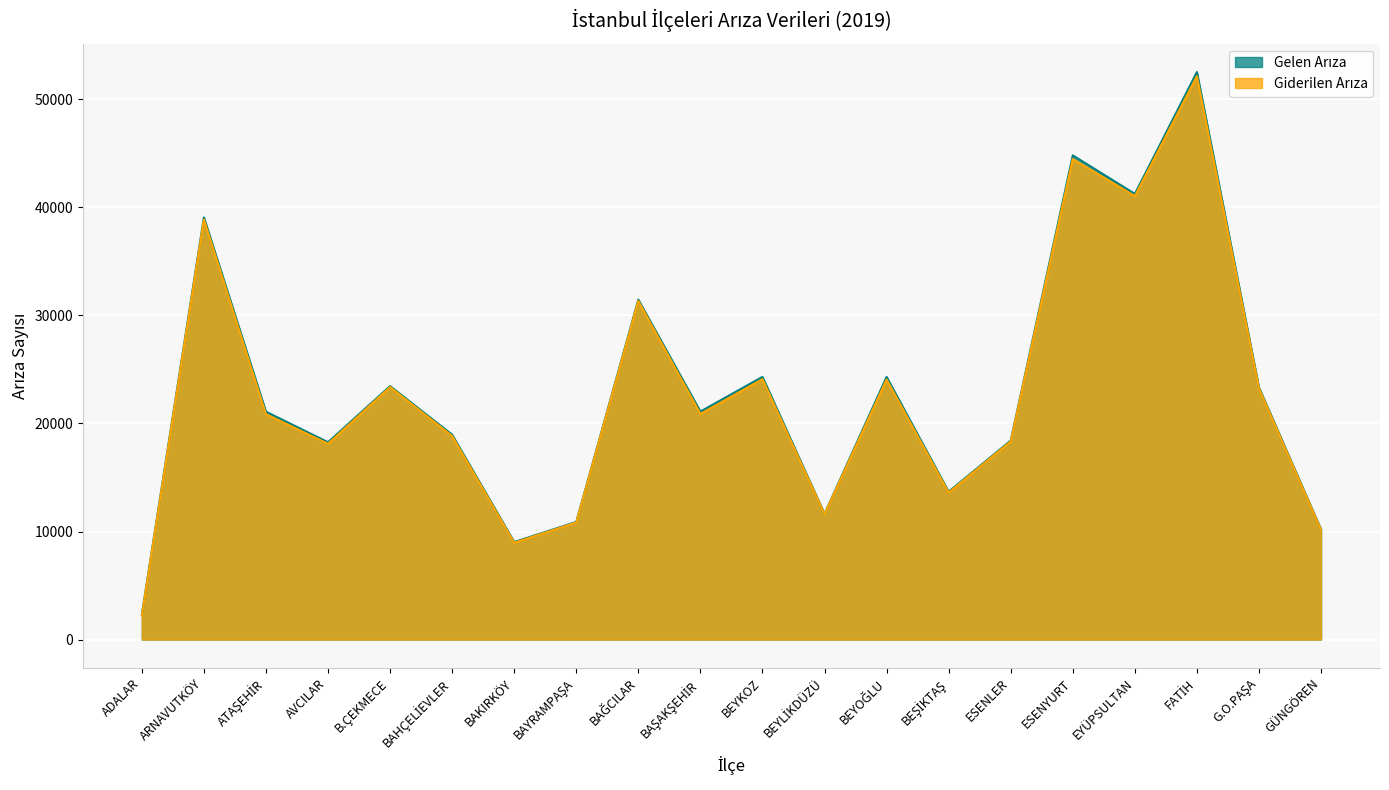

Which series has the largest range (max minus min)?

Gelen Arıza